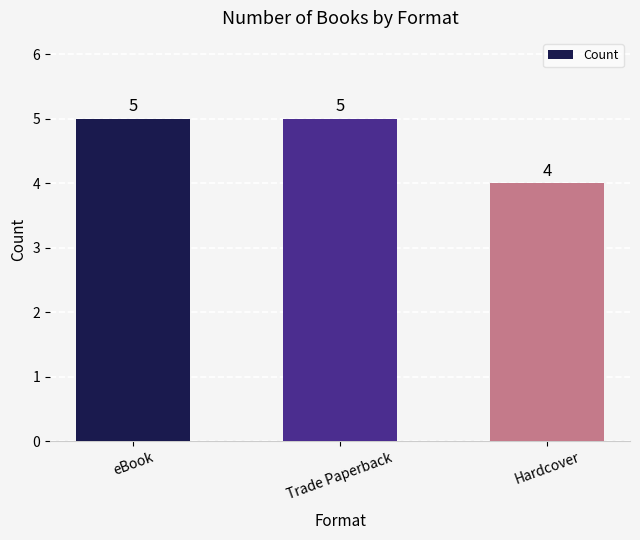

True or false: the data shows 6 at Hardcover.

False